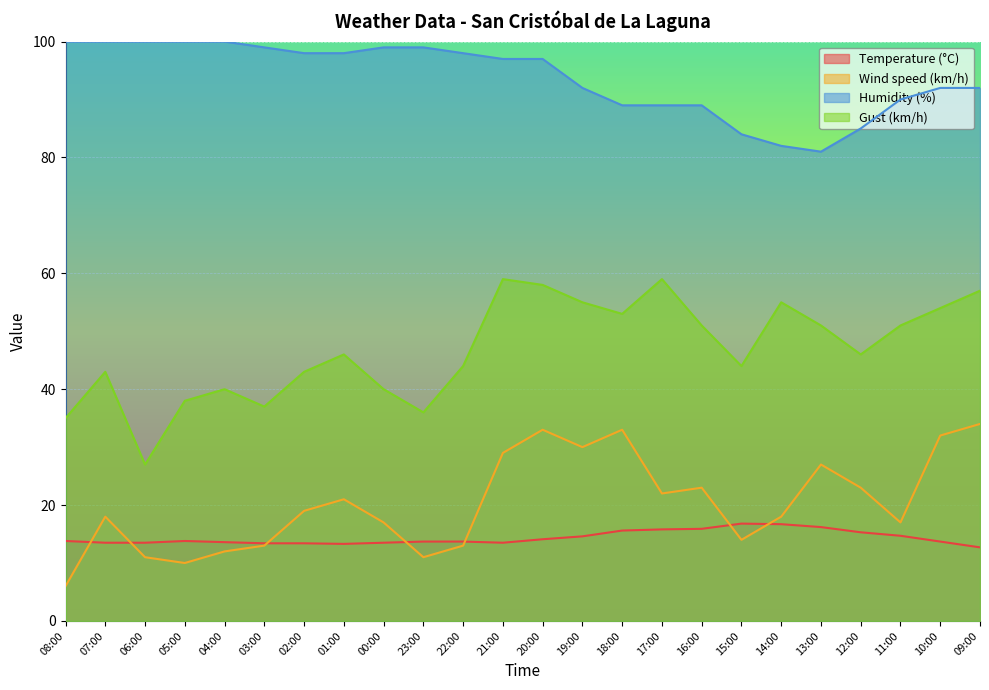

At which label does Wind speed (km/h) first exceed 19?

01:00